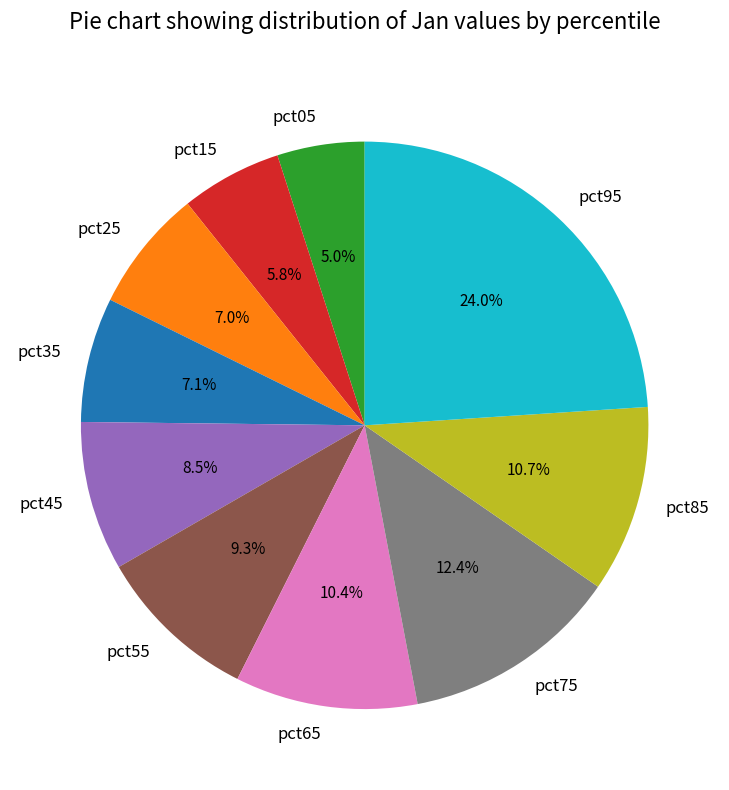

What is the smallest slice in the pie chart?

pct05